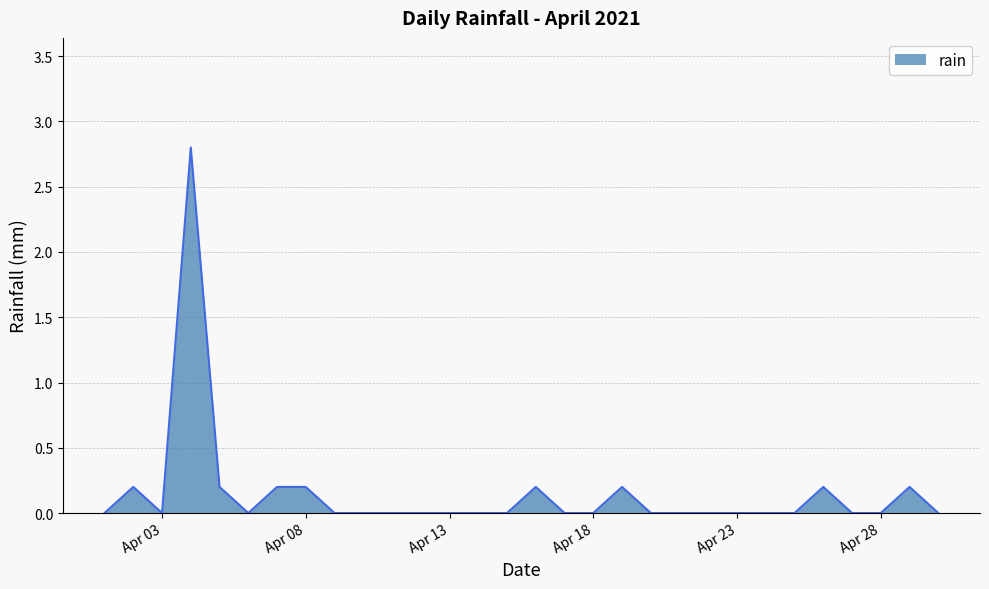

What is the sum of all values?

4.4